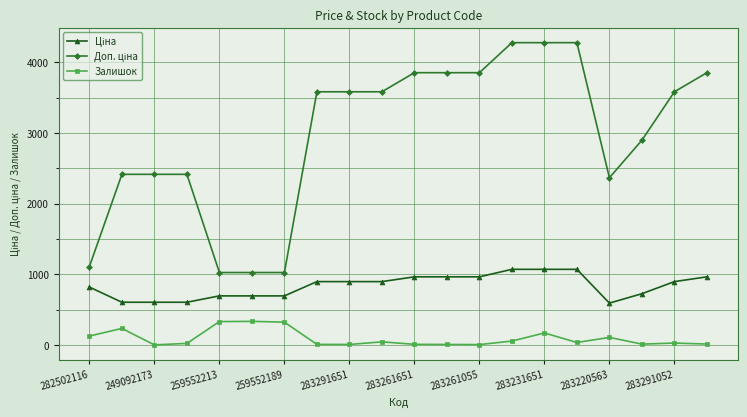

What is the sum of all Залишок values?

1850.0